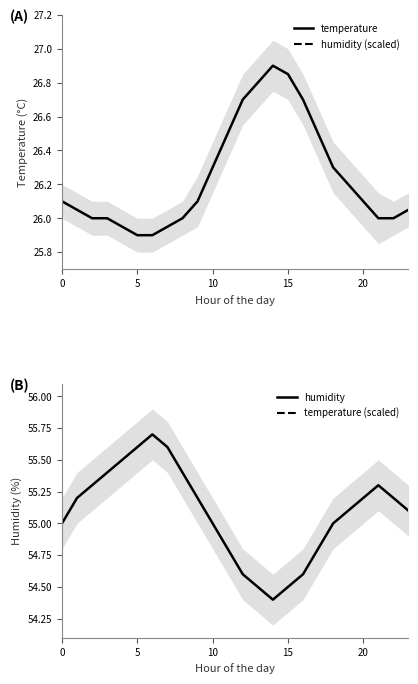

Is the value of humidity (scaled) at 19 greater than the value of temperature at 9?

Yes